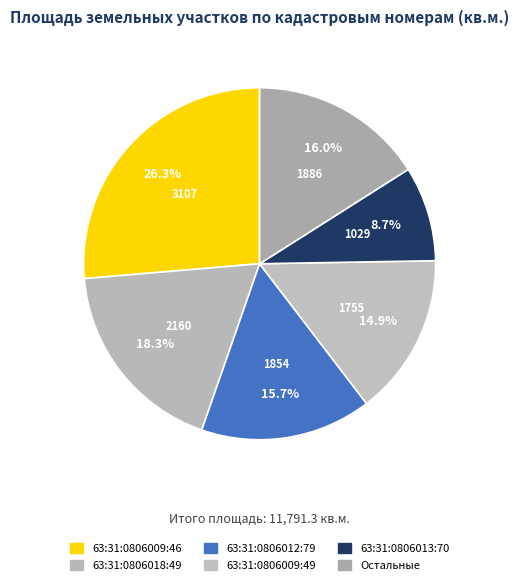

How many segments does this pie chart have?

6